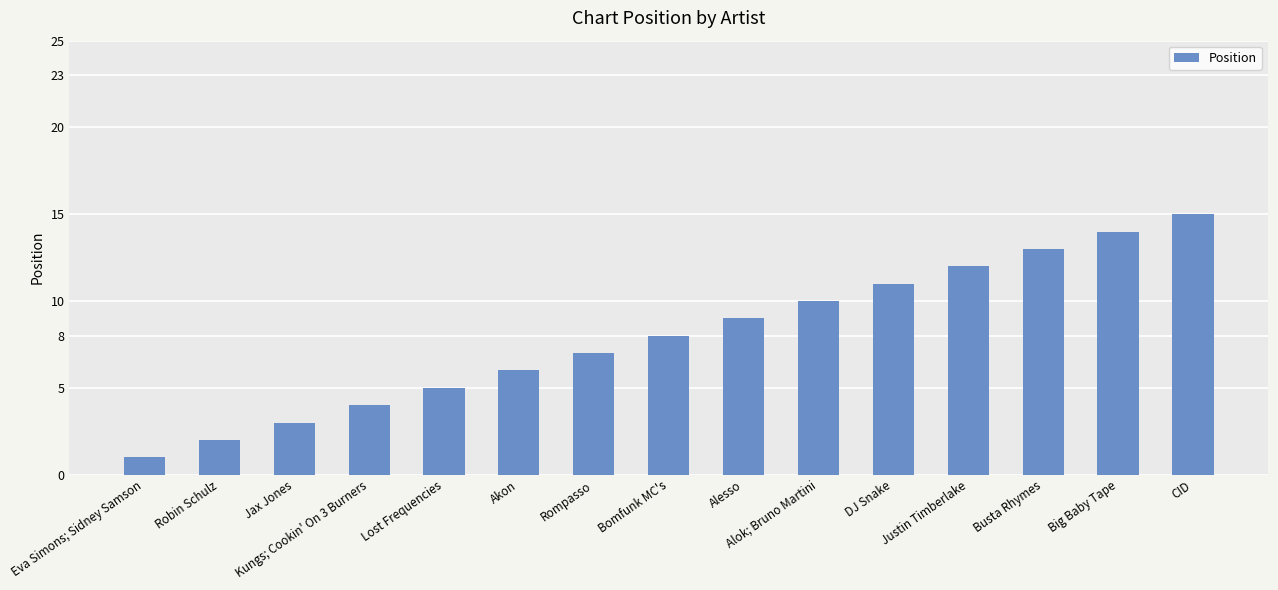

Which label corresponds to the smallest value in the chart?

Eva Simons; Sidney Samson